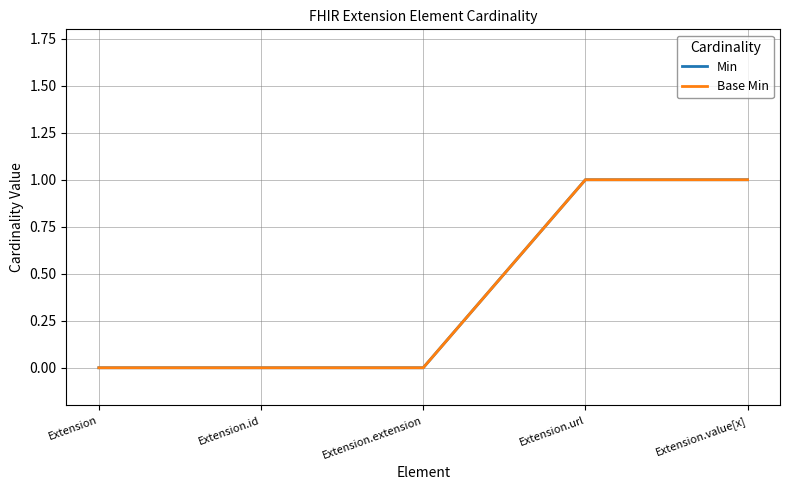

Rank the series by their maximum value, from lowest to highest.

Min, Base Min